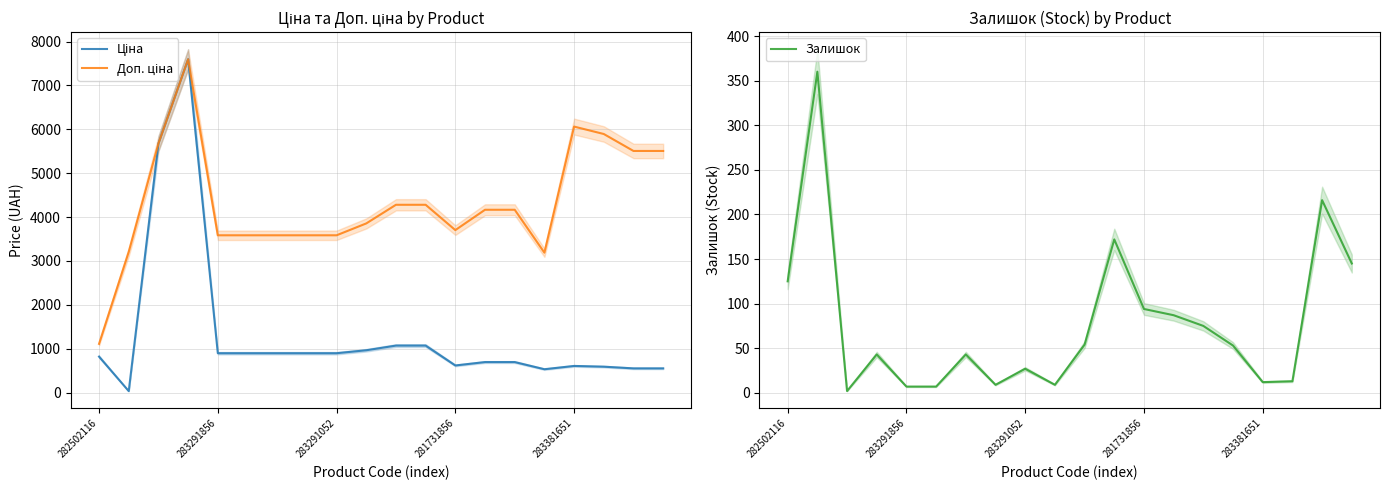

What is the maximum value for Залишок?

360